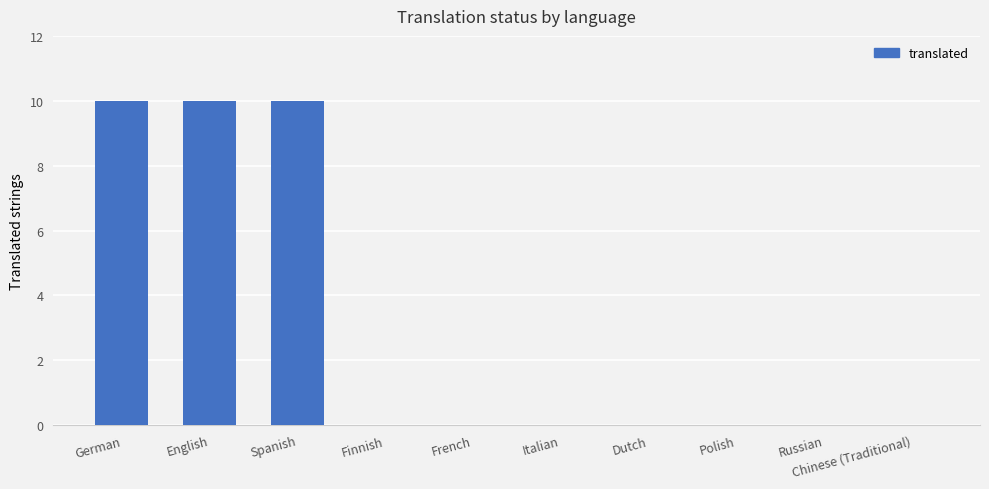

Which has a higher value, Finnish or English?

English